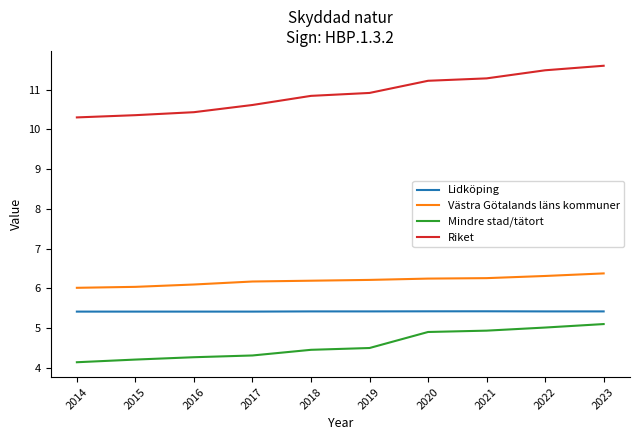

Is it true that Västra Götalands läns kommuner equals 3.5 at 2018?

False